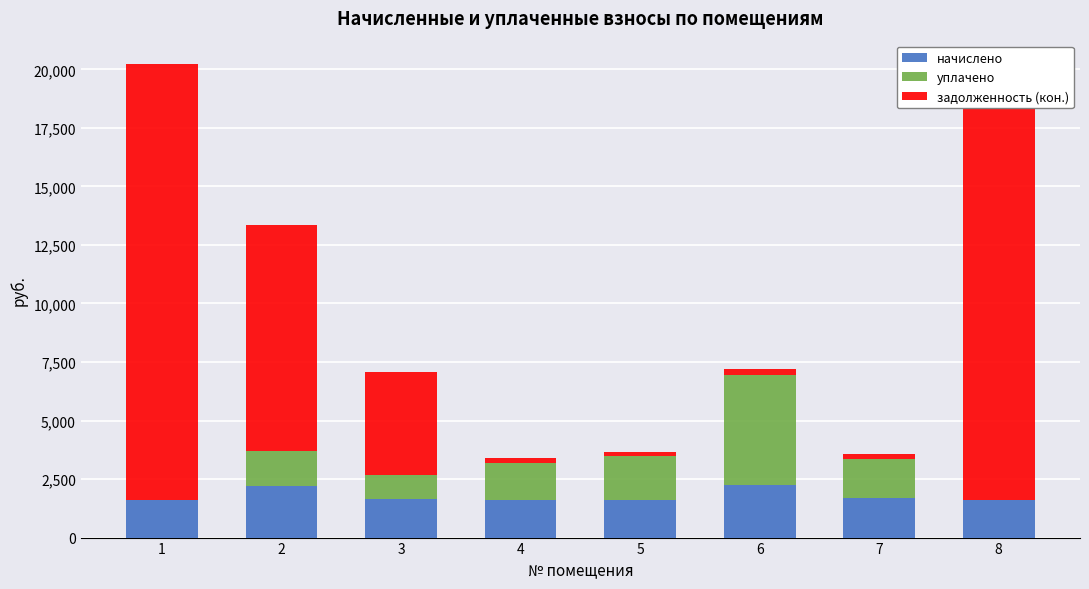

What is the total value across all series at 3?

7073.5